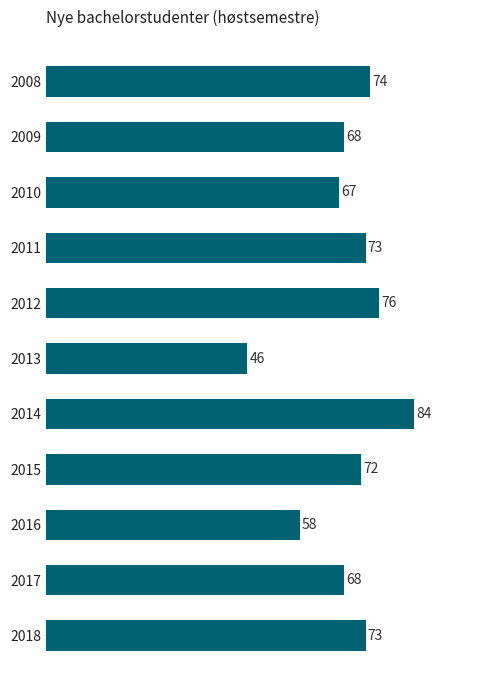

Where is the data nearest to the value 65?

2010